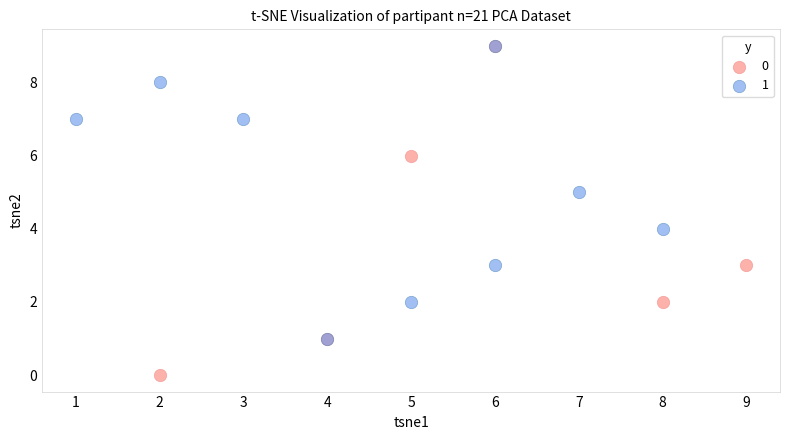

Which series has the largest Y range (max minus min)?

0